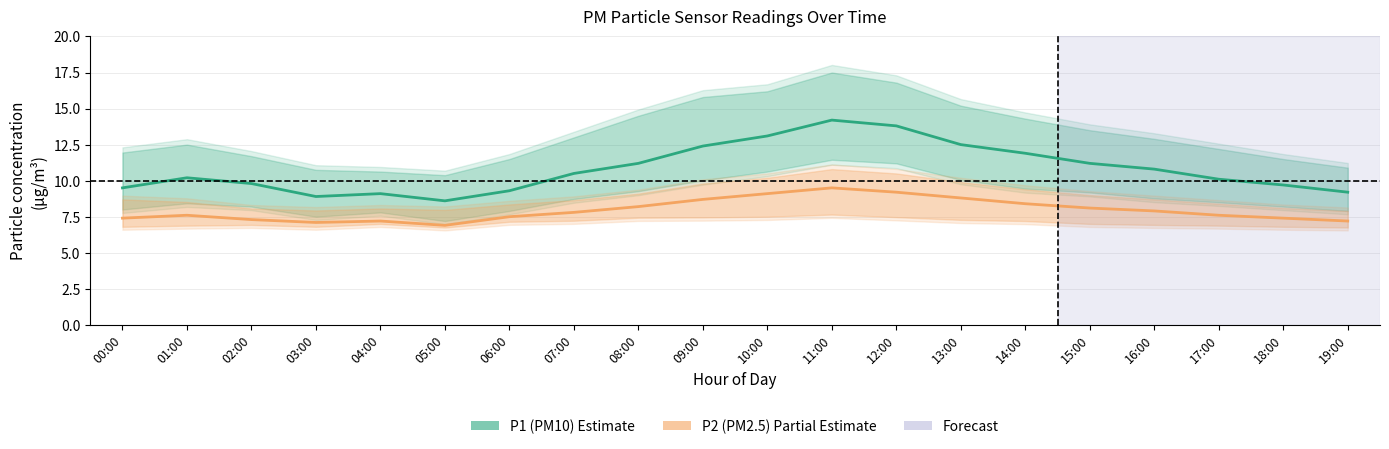

What is the difference between the maximum and second lowest values in the P2 (PM2.5) series?

2.4